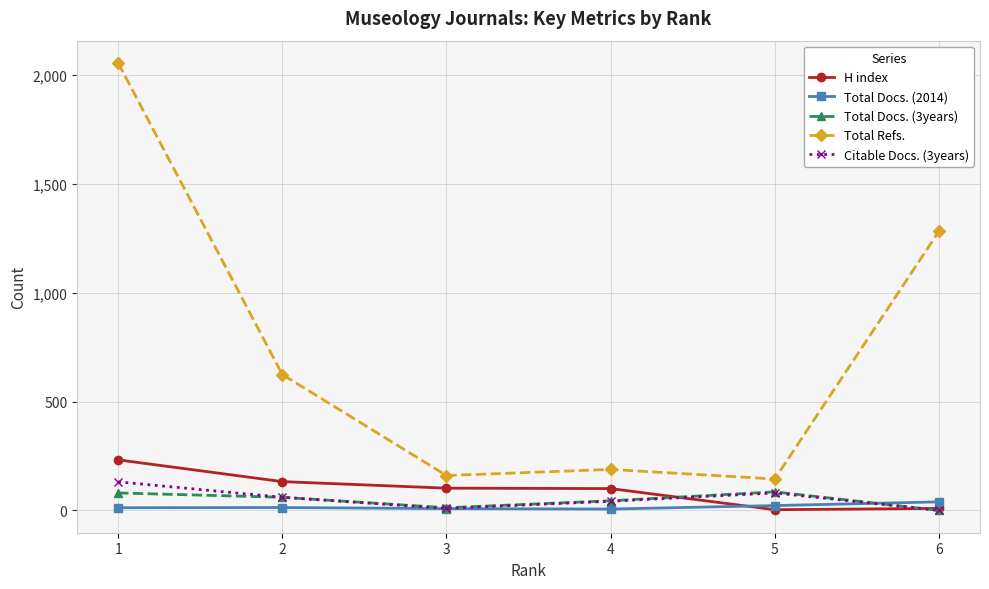

True or false: Total Docs. (3years) has more than 1 interior local peaks.

False